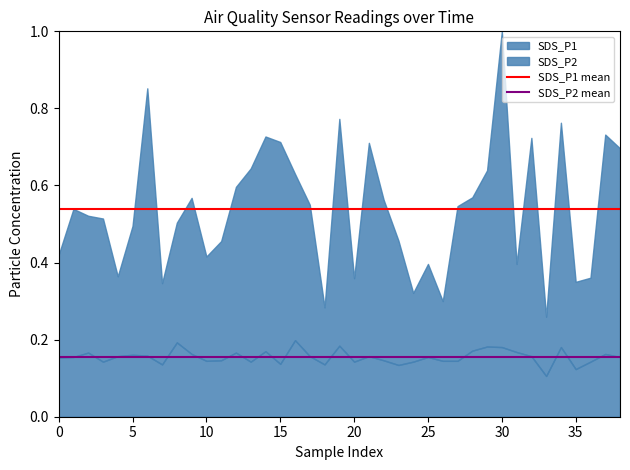

The SDS_P2 series shows 0.0 at 15. True or false?

False